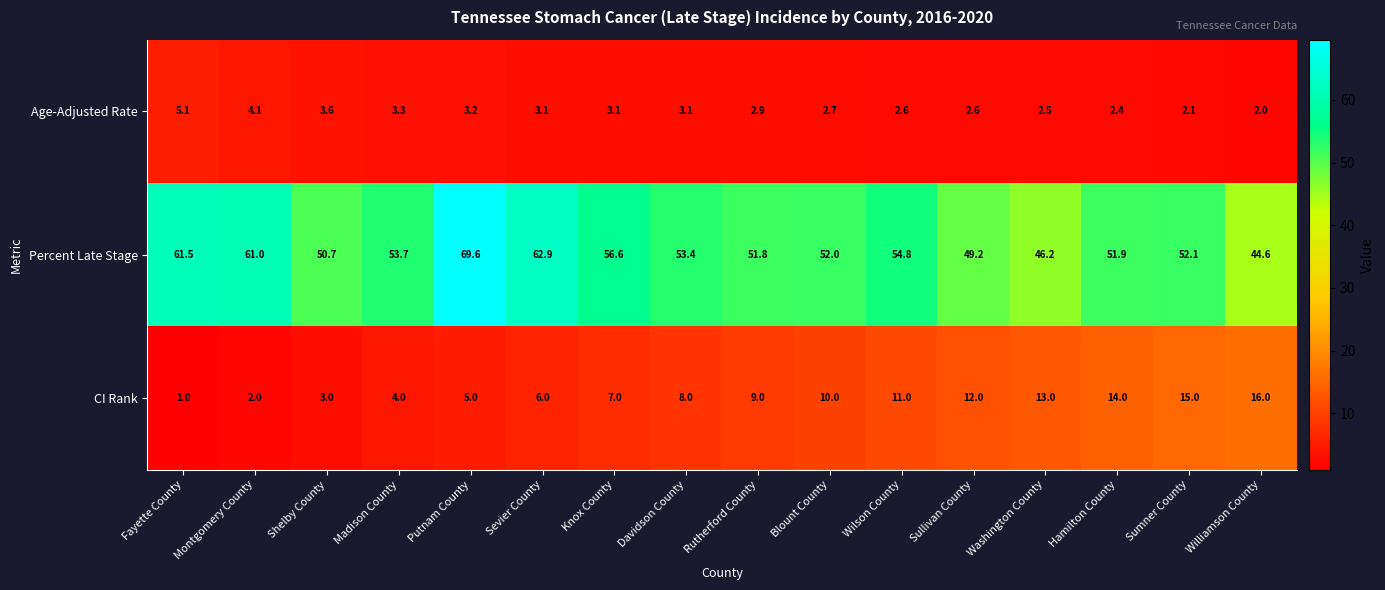

What is the difference between the highest and lowest values at Davidson County?

50.3